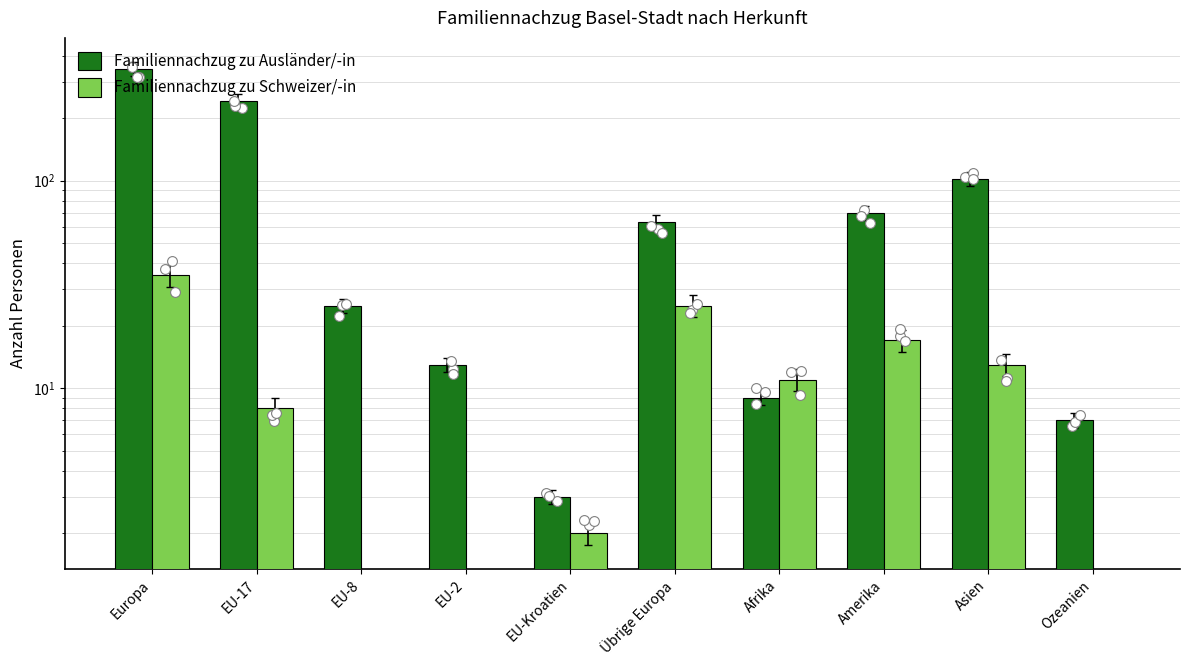

Which series contains the highest Y value?

Familiennachzug zu Ausländer/-in